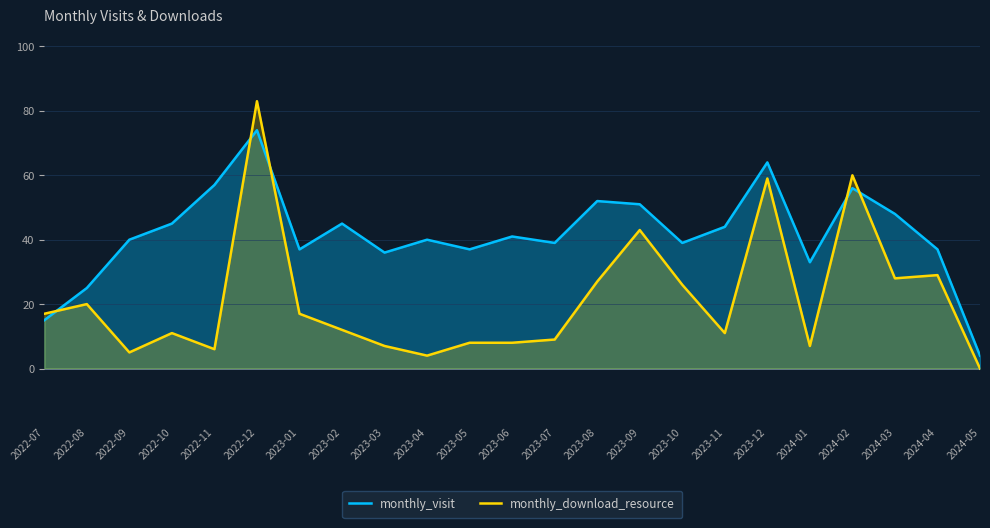

Between 2022-10 and 2023-01, which series saw the biggest shift?

monthly_visit